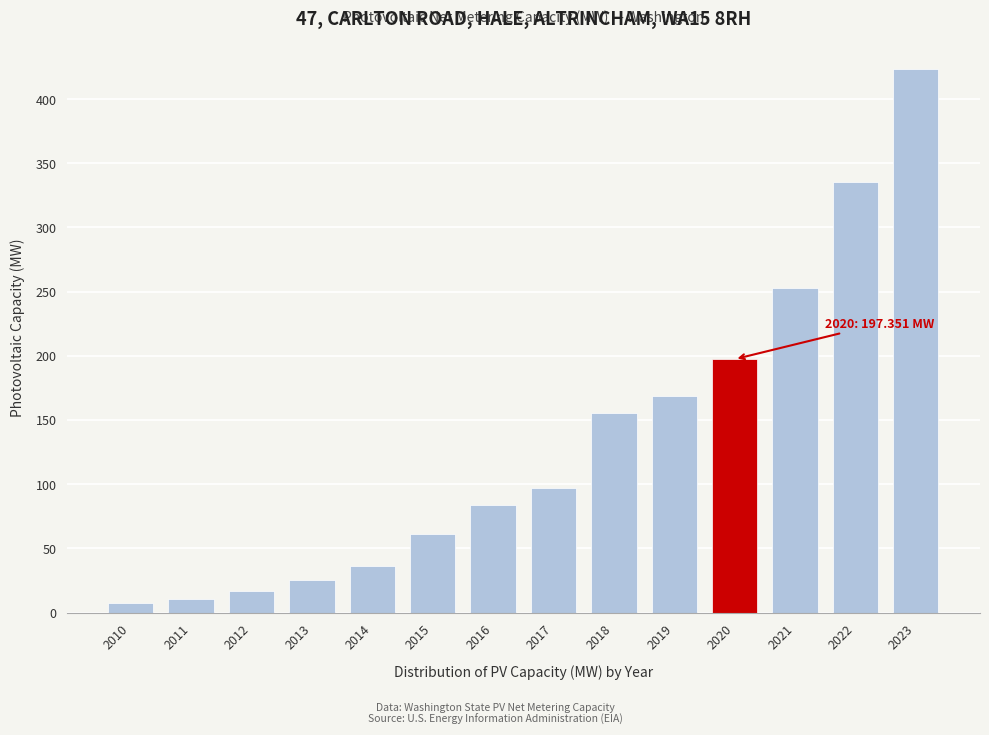

Reading left to right, list all the values displayed in this chart.

2010=7.4	2011=10.7	2012=17.1	2013=25.4	2014=36.1	2015=60.9	2016=84.0	2017=96.8	2018=155.8	2019=168.5	2020=197.4	2021=253.1	2022=335.2	2023=423.7